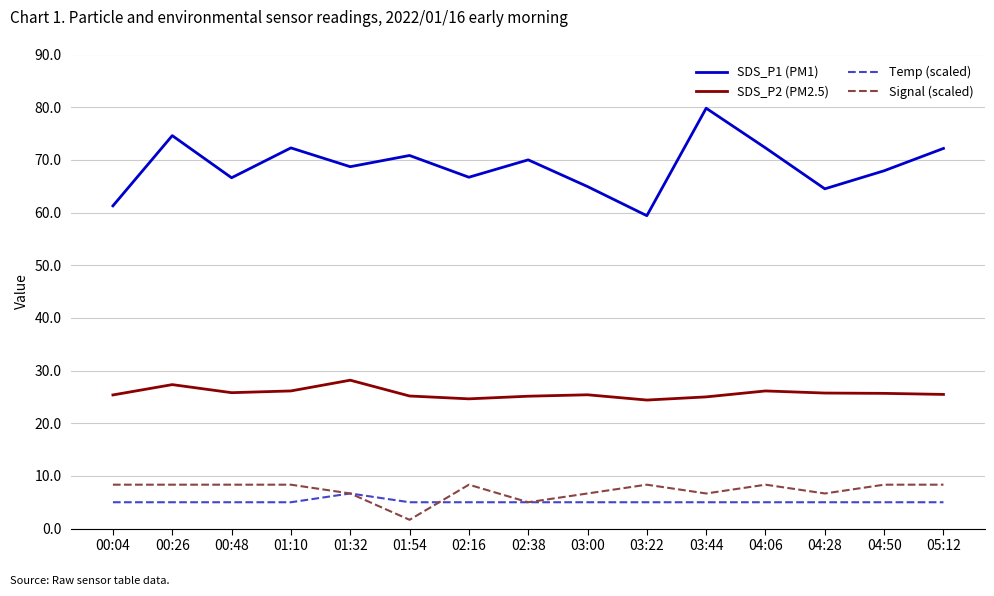

The value of SDS_P1 (PM1) at 04:50 is 67.9. True or false?

True